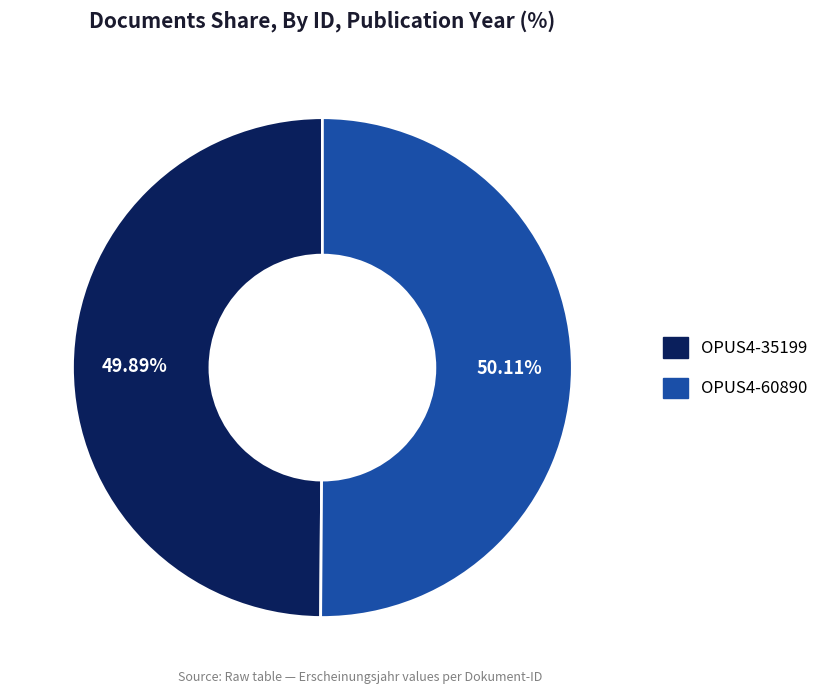

Is there a majority slice in this chart?

Yes